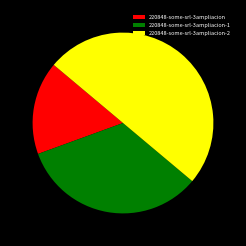

Does 220848-some-srl-3ampliacion account for over 50% of the chart?

No